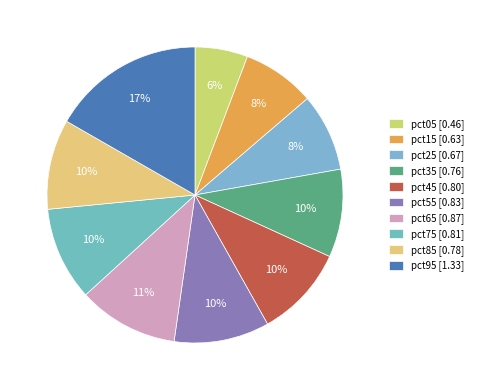

How many segments does this pie chart have?

10